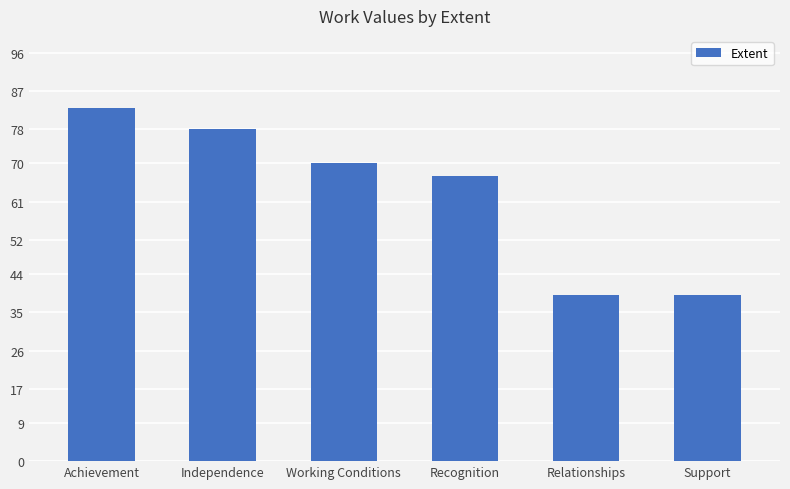

What is the difference between the values at Achievement and Recognition?

16